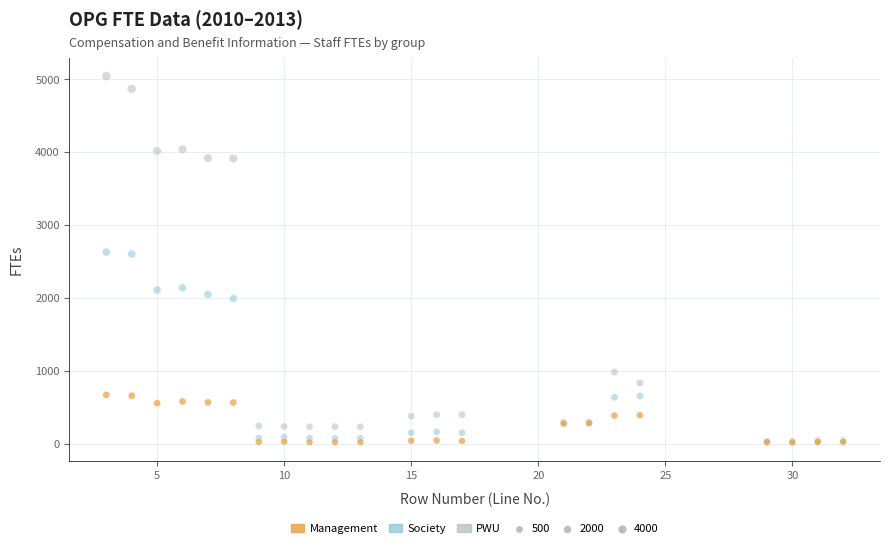

In the Society series, what Y value is closest to 1334?

1994.1